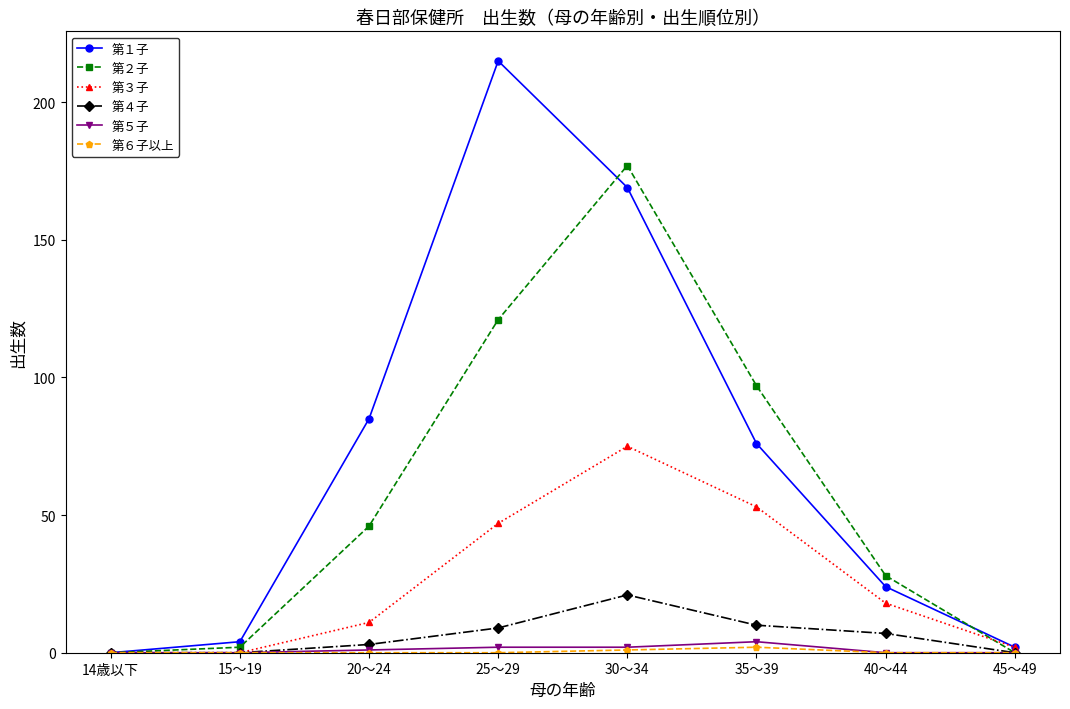

How many interior local peaks does the 第２子 series have?

1